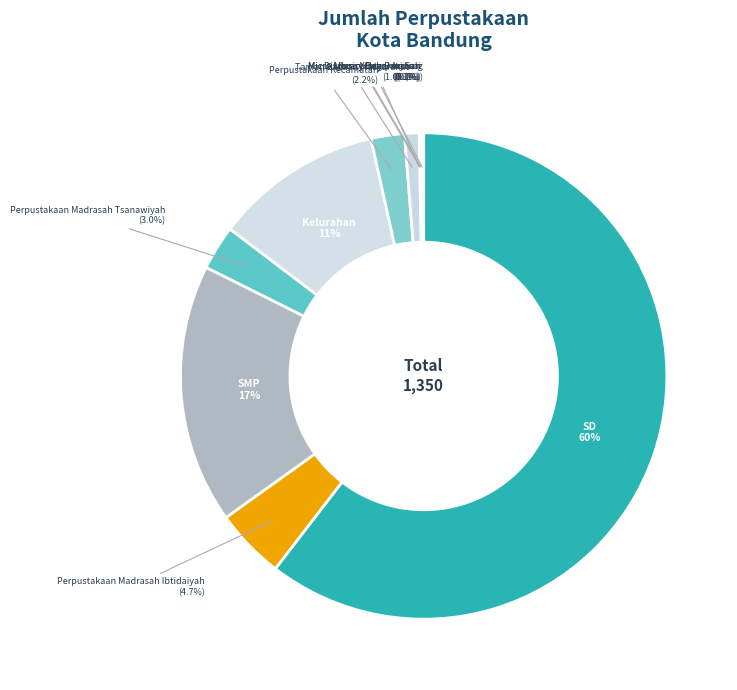

What is the largest slice in the pie chart?

Perpustakaan SD